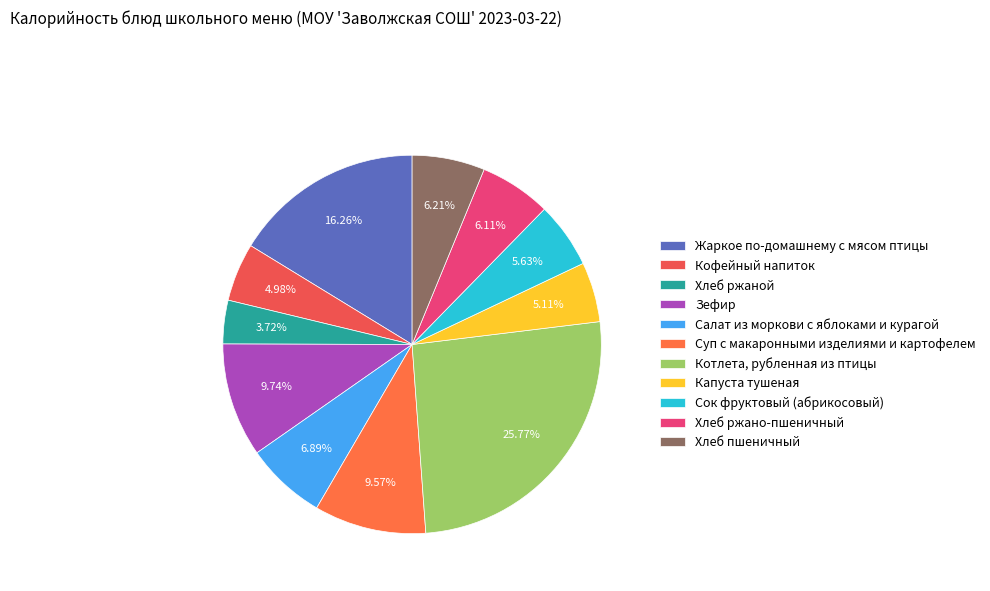

To the nearest percent, what portion does Сок фруктовый (абрикосовый) represent?

6%